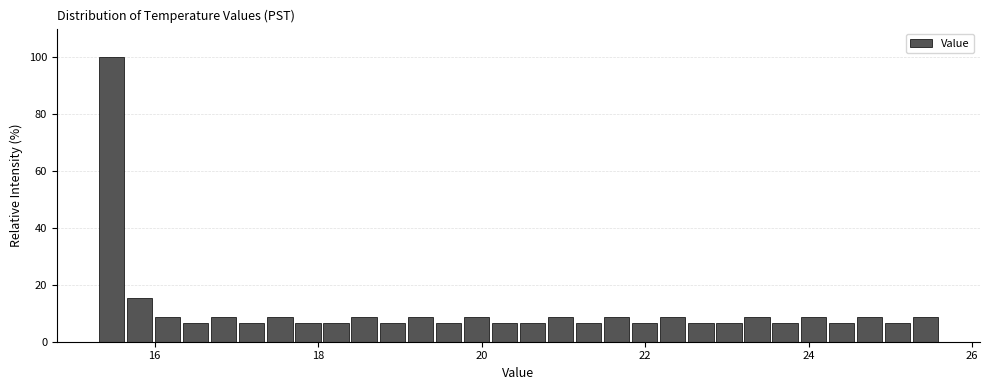

Around what value on the x-axis is the tallest bar? Give the approximate position of its centre, as read against the axis.

15.4